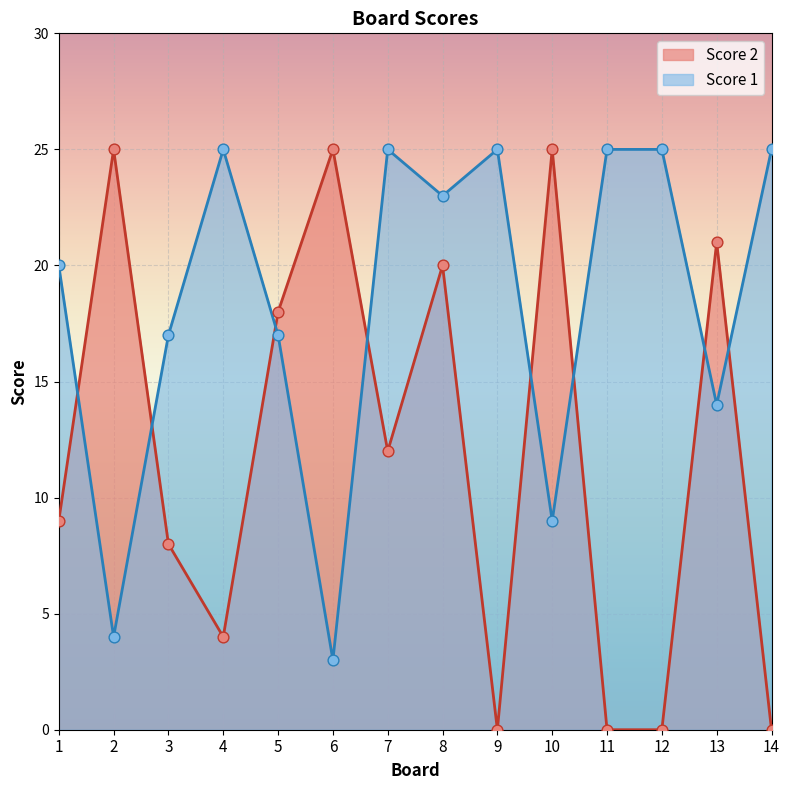

Is the value of Score 1 at 5 greater than the value of Score 2 at 12?

Yes